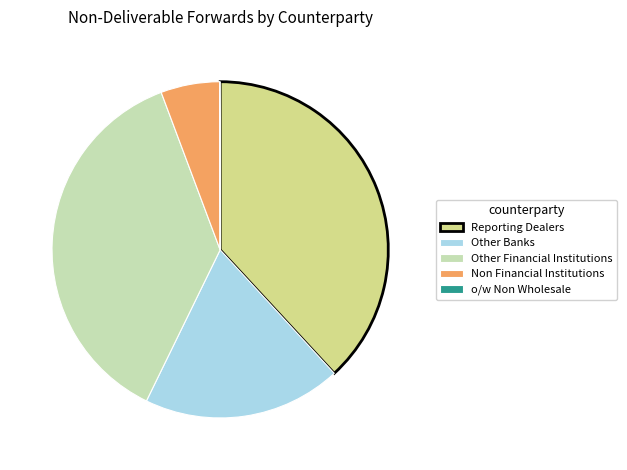

What is the largest slice in the pie chart?

Reporting Dealers